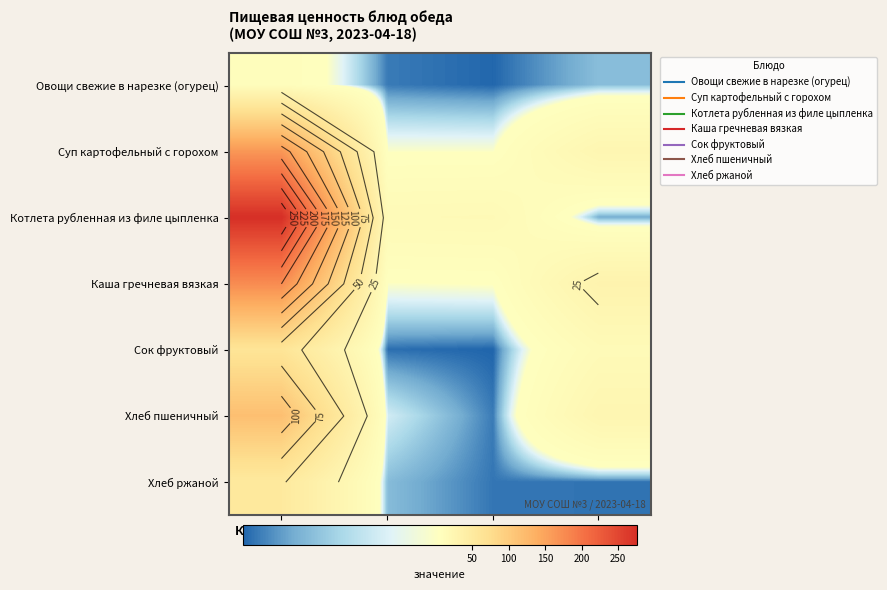

How many data points in Хлеб пшеничный are above 24?

2